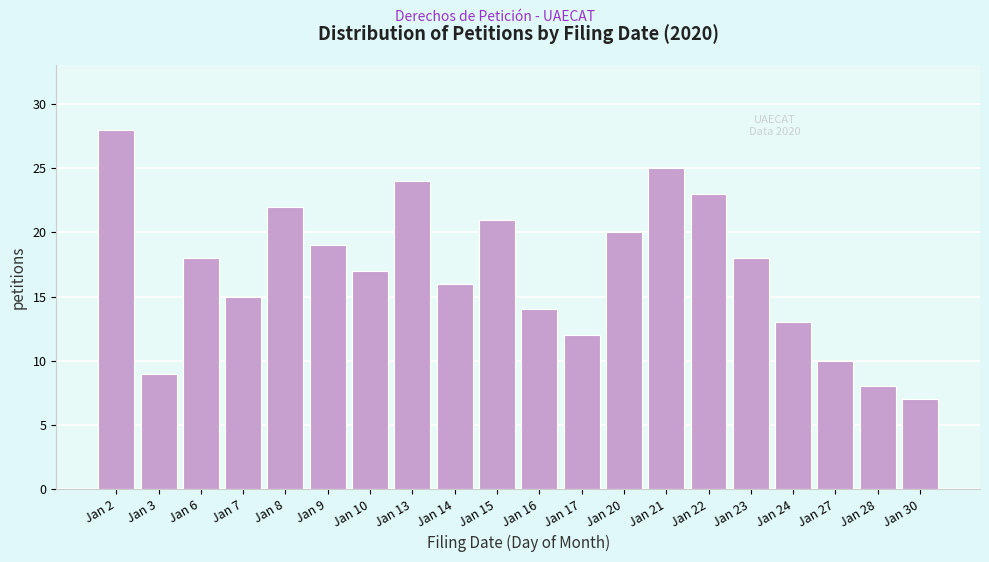

Reading right to left, list all the values displayed in this chart.

Jan 30=7	Jan 28=8	Jan 27=10	Jan 24=13	Jan 23=18	Jan 22=23	Jan 21=25	Jan 20=20	Jan 17=12	Jan 16=14	Jan 15=21	Jan 14=16	Jan 13=24	Jan 10=17	Jan 9=19	Jan 8=22	Jan 7=15	Jan 6=18	Jan 3=9	Jan 2=28